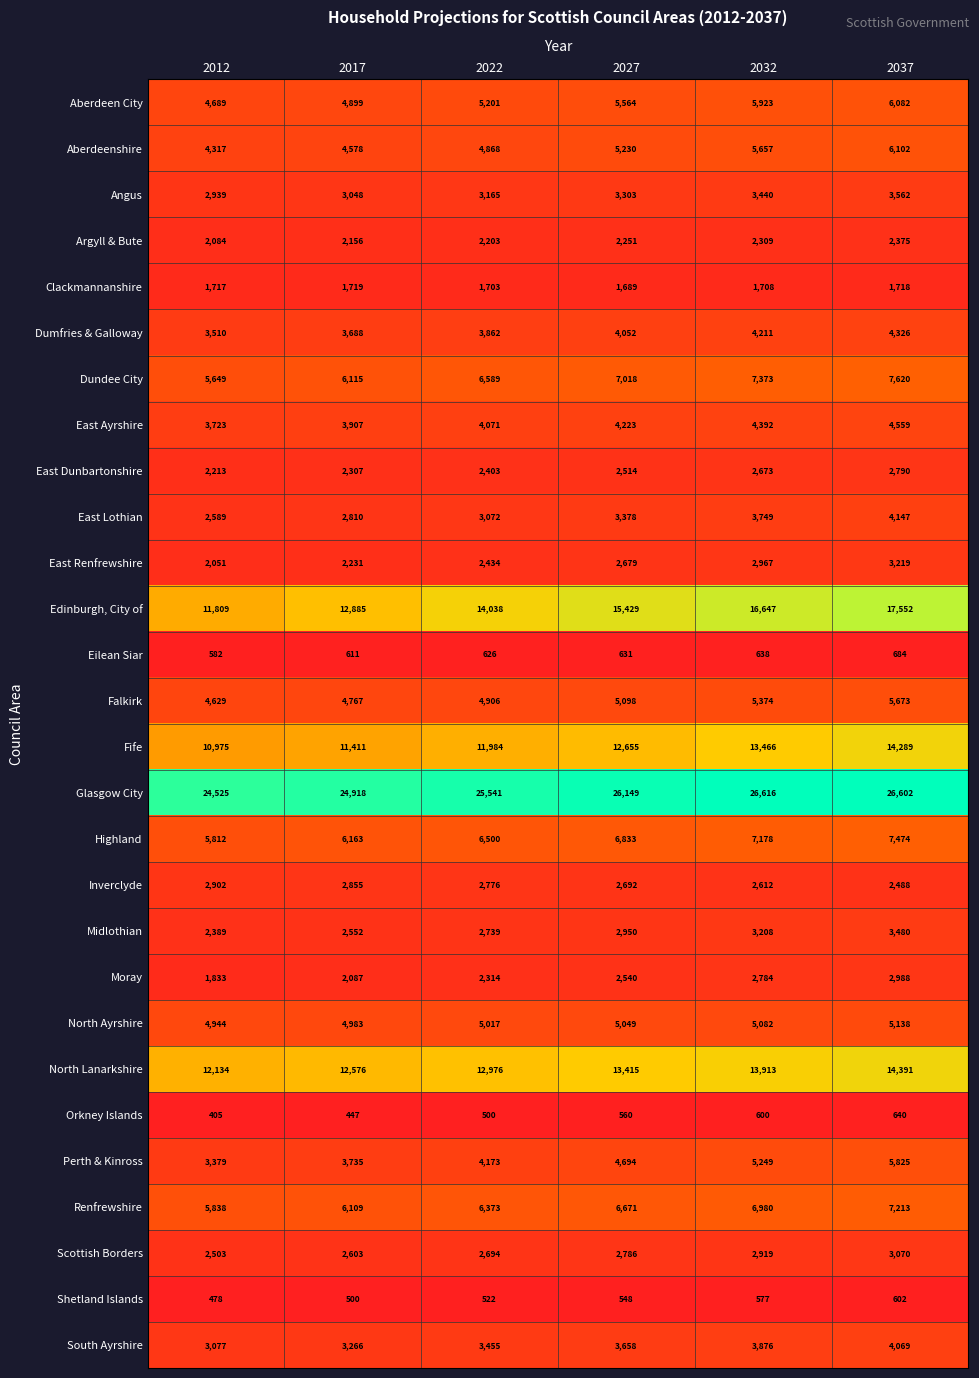

The value of Edinburgh, City of at 2012 is 11809. True or false?

True